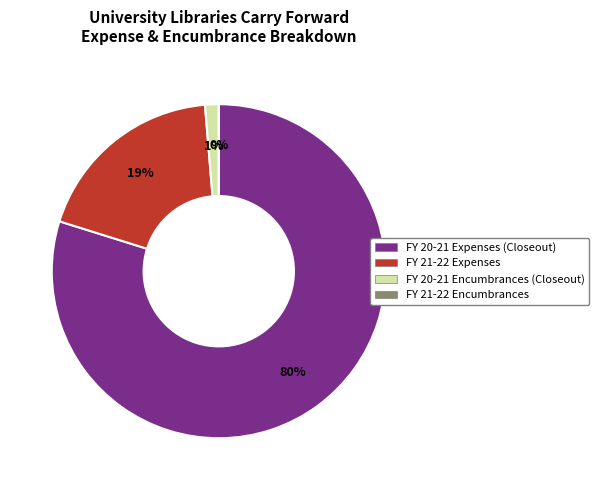

Which category has the biggest portion of the pie?

FY 20-21 Expenses (Closeout)